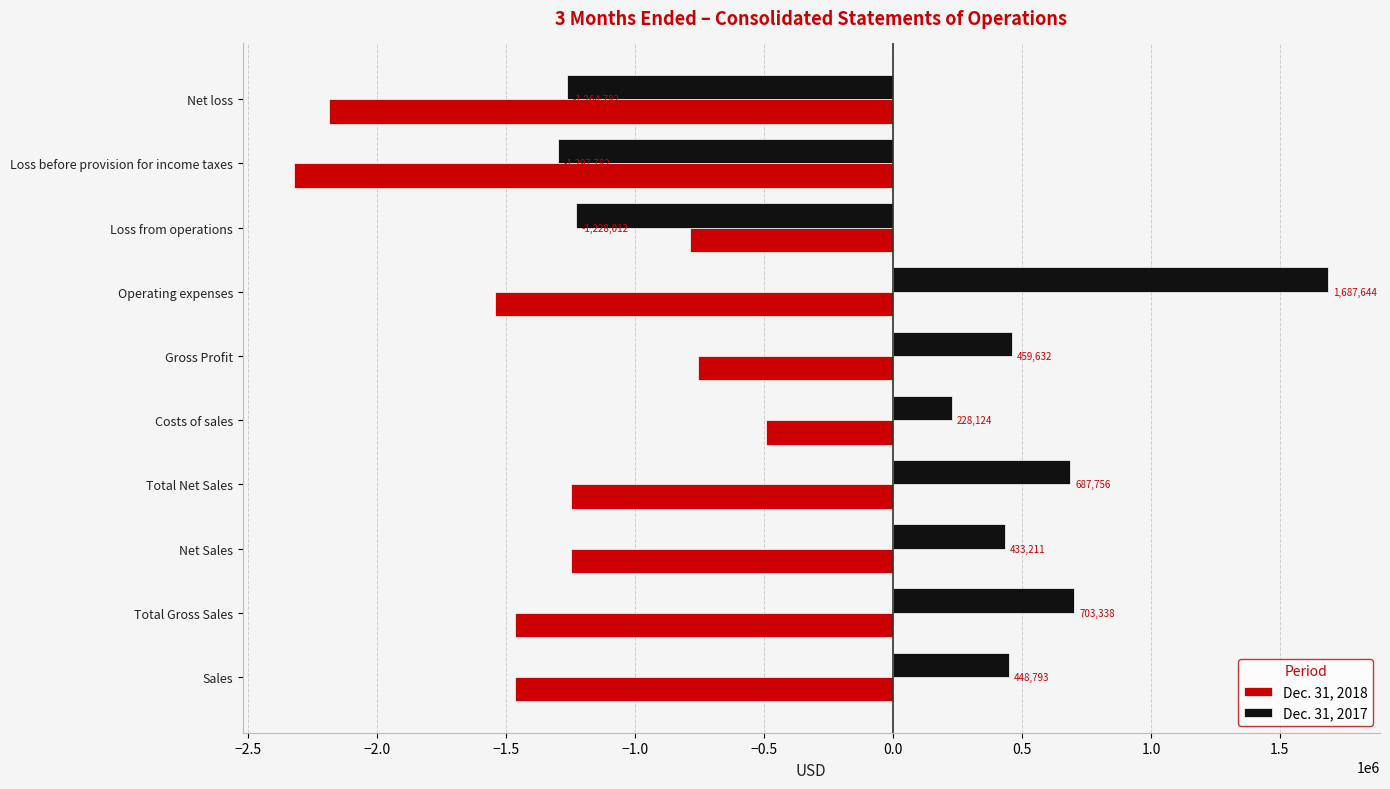

What is the lowest value of the Dec. 31, 2017 series?

-1297782